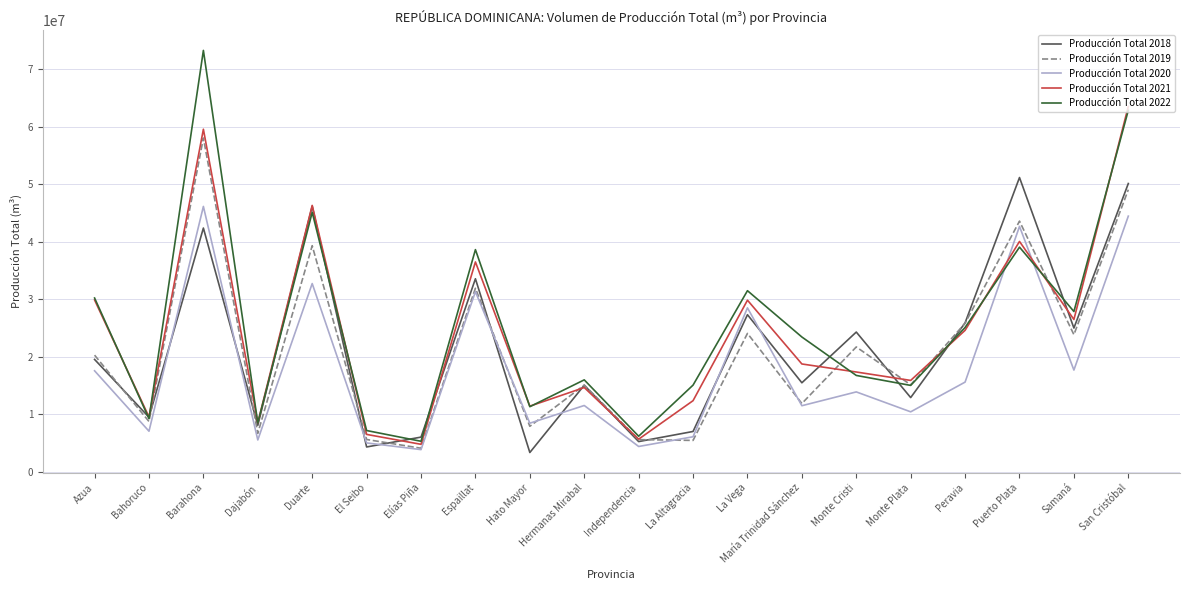

What is the sum of the Producción Total 2018 values at La Altagracia and Bahoruco?

16508249.0